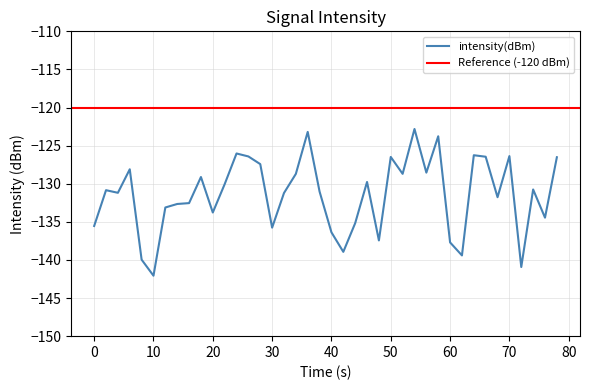

What is the average value?

-131.4